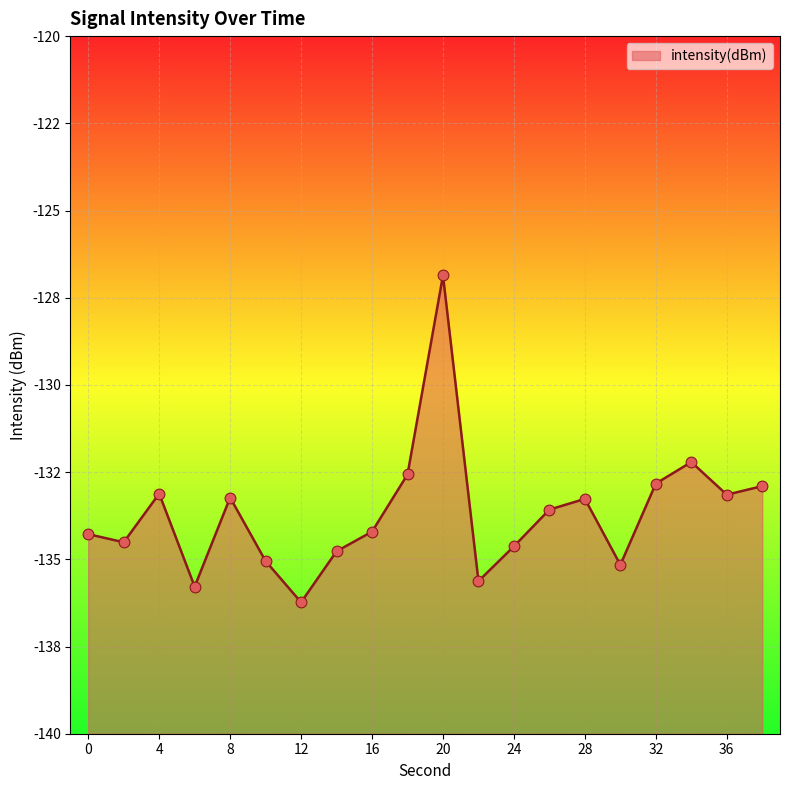

Which has a higher value, 16 or 10?

16